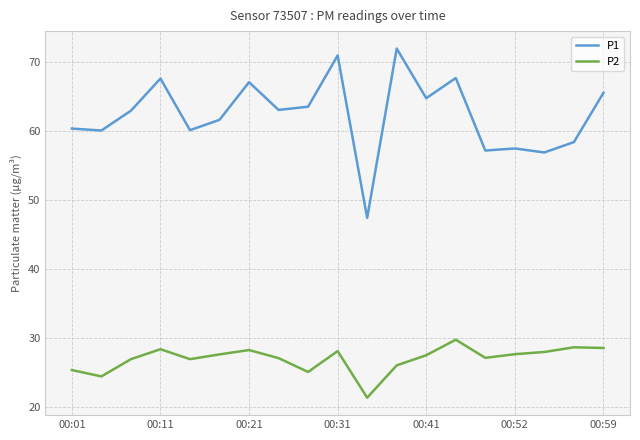

True or false: P2 has more than 0 interior local peaks.

True